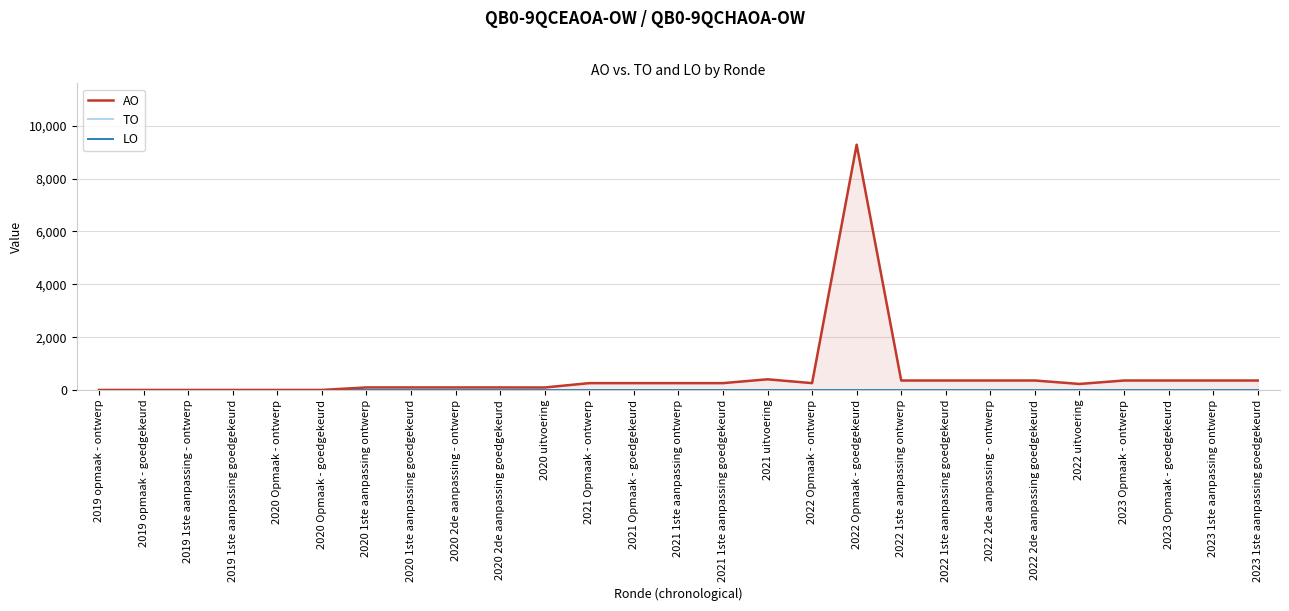

Which series has the widest spread of values?

AO